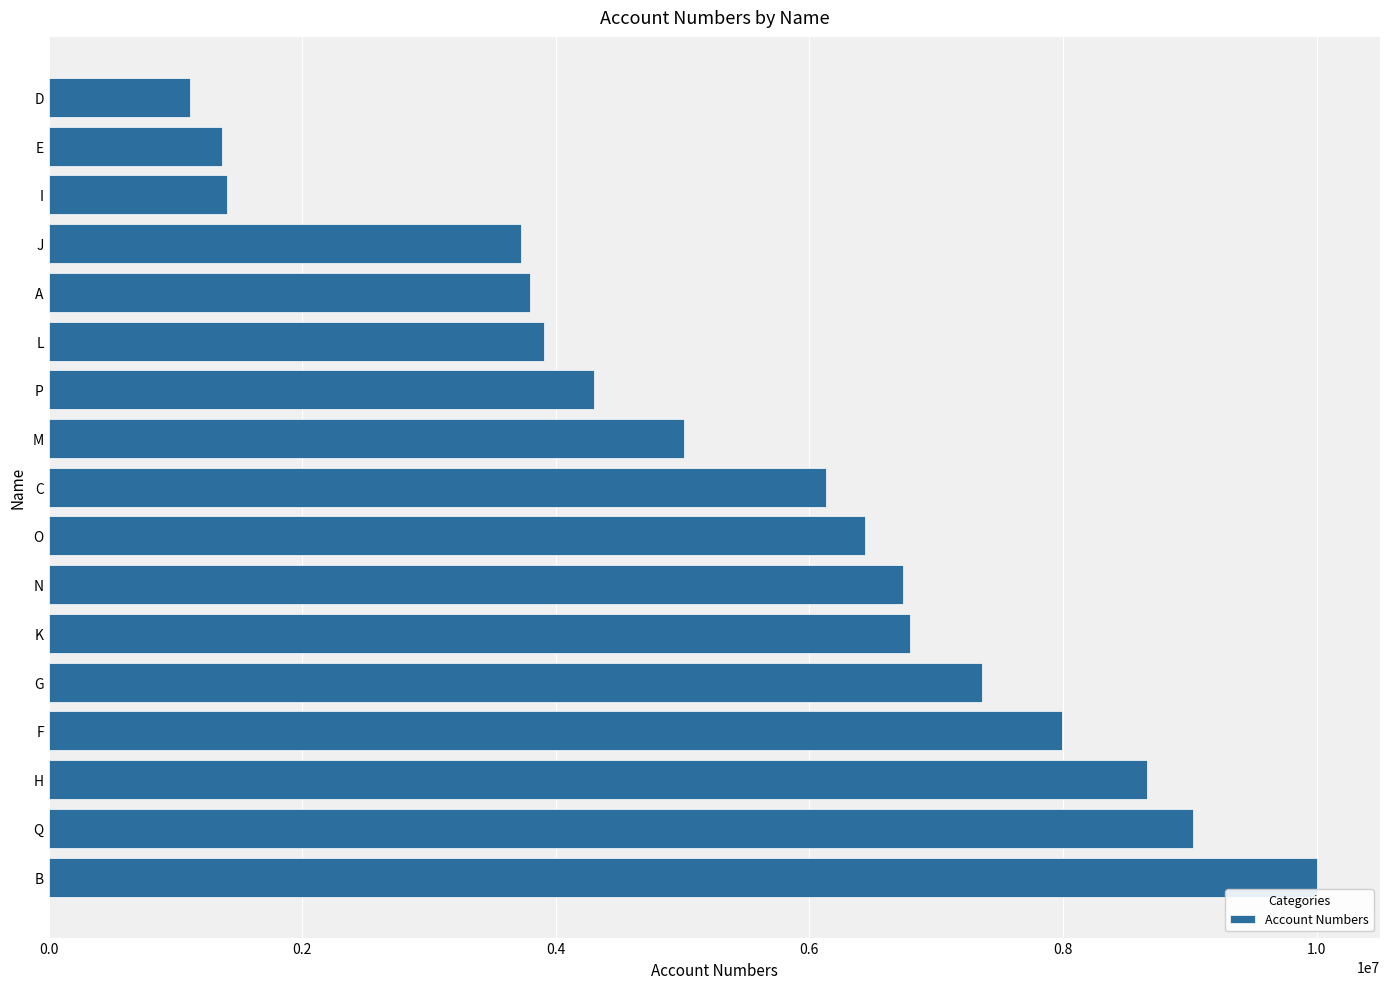

Read the value at D.

1113527